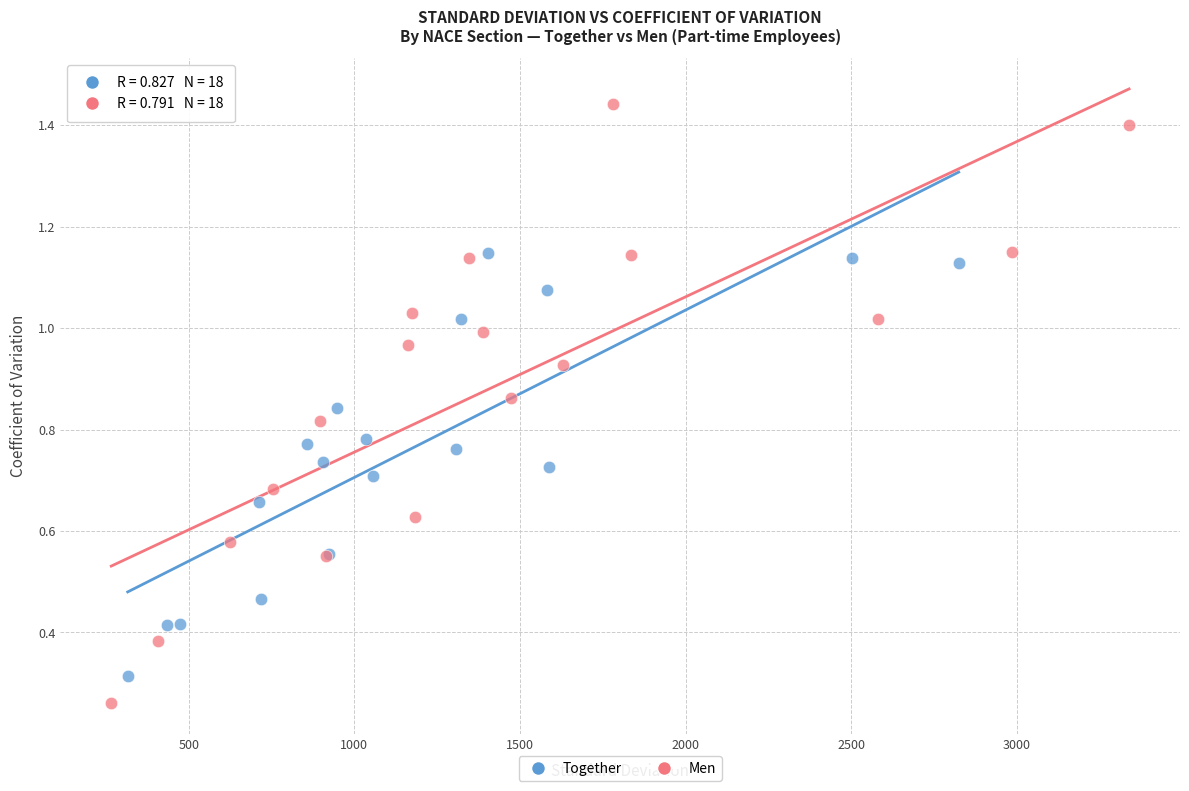

Which series reaches the maximum Y coordinate?

Men